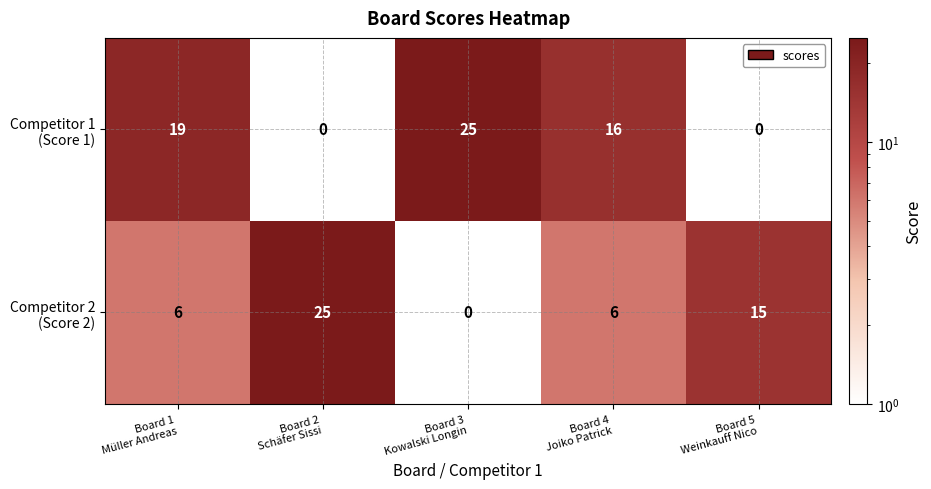

What is the maximum value shown in the chart?

25